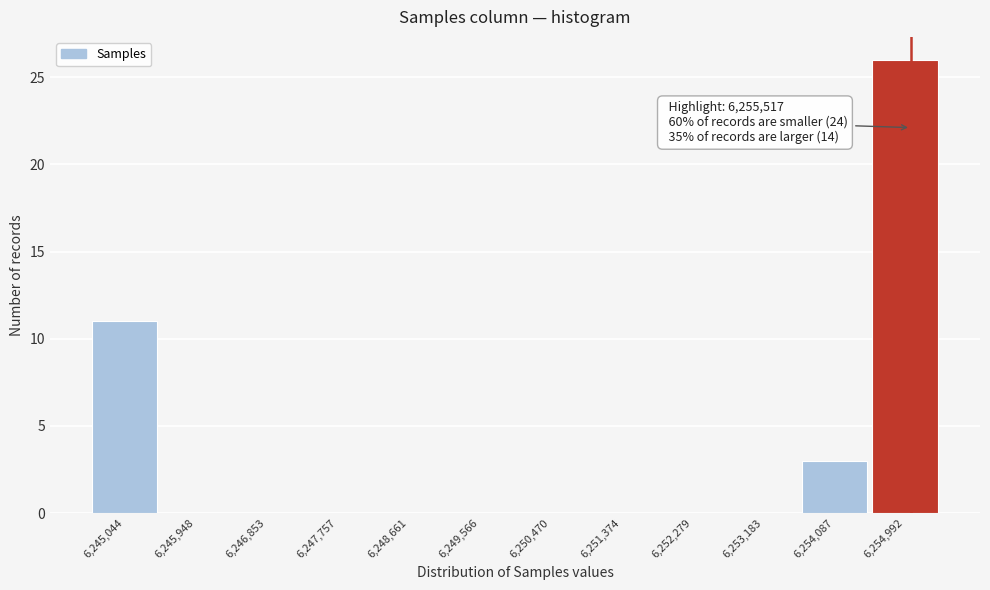

Reading right to left, list all the values displayed in this chart.

6,254,992=26	6,254,087=3	6,253,183=0	6,252,279=0	6,251,374=0	6,250,470=0	6,249,566=0	6,248,661=0	6,247,757=0	6,246,853=0	6,245,948=0	6,245,044=11